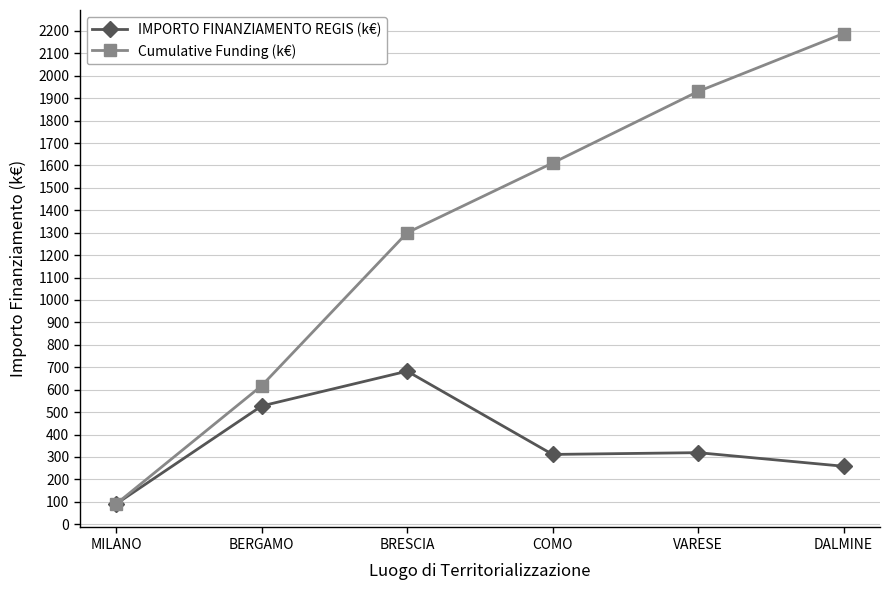

The value of Cumulative Funding (k€) at COMO is 1611.1. True or false?

True